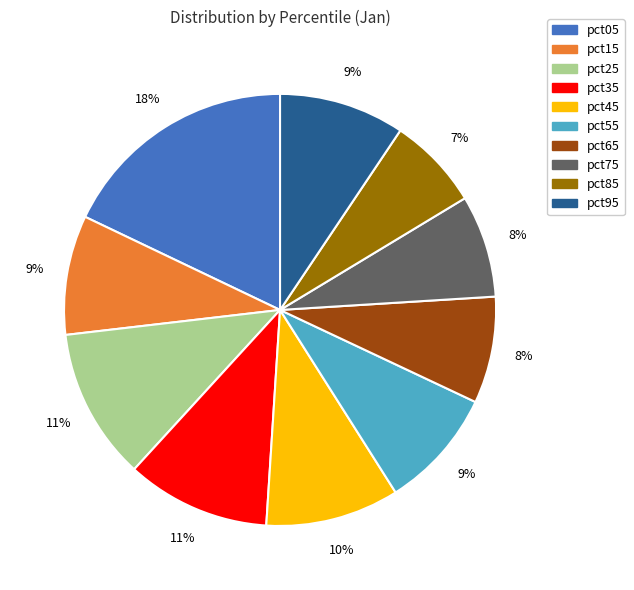

Does any single category account for the majority?

No